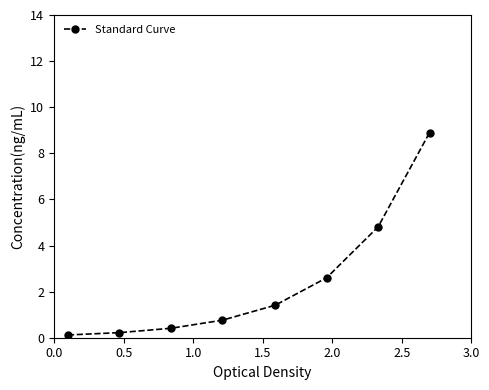

What is the minimum value shown in the chart?

0.1